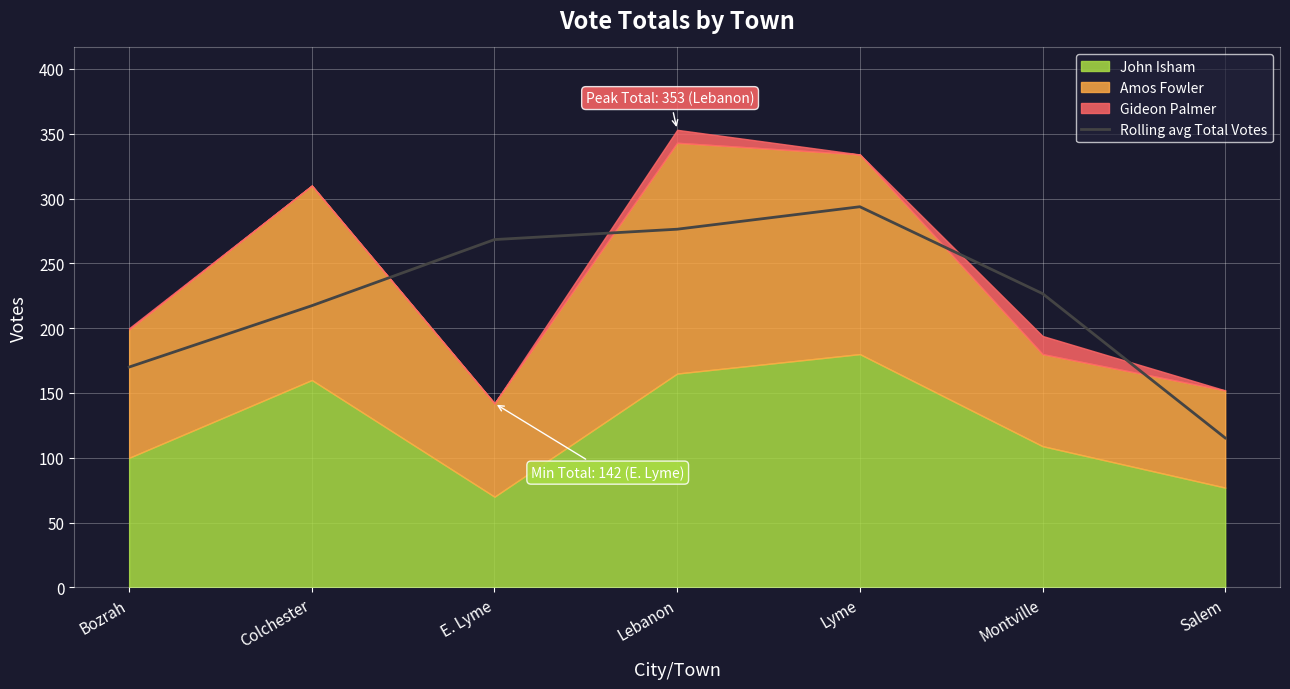

At which category does the data reach its first local peak?

Lyme